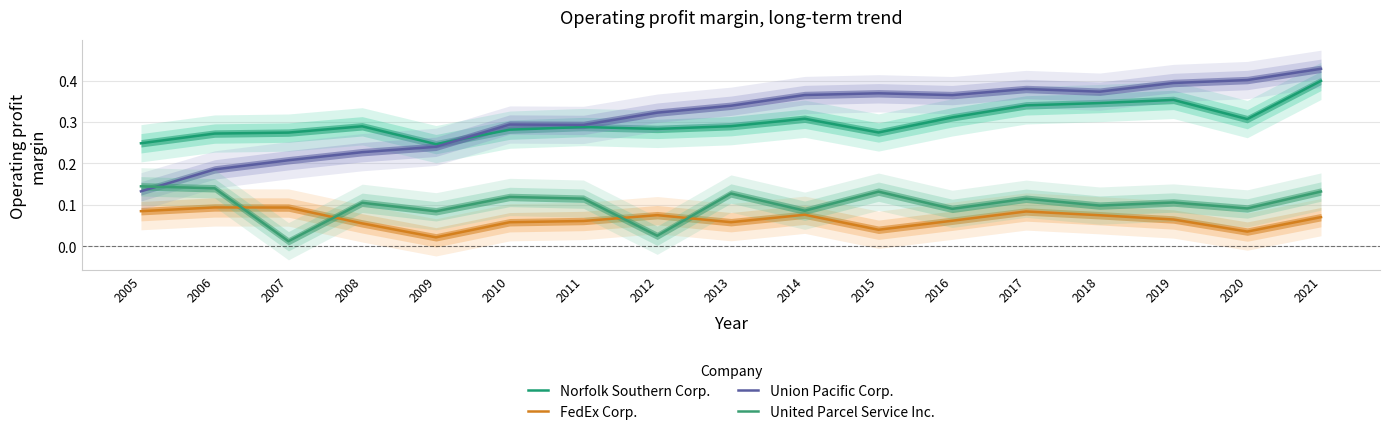

Does the chart have visible grid lines?

Yes